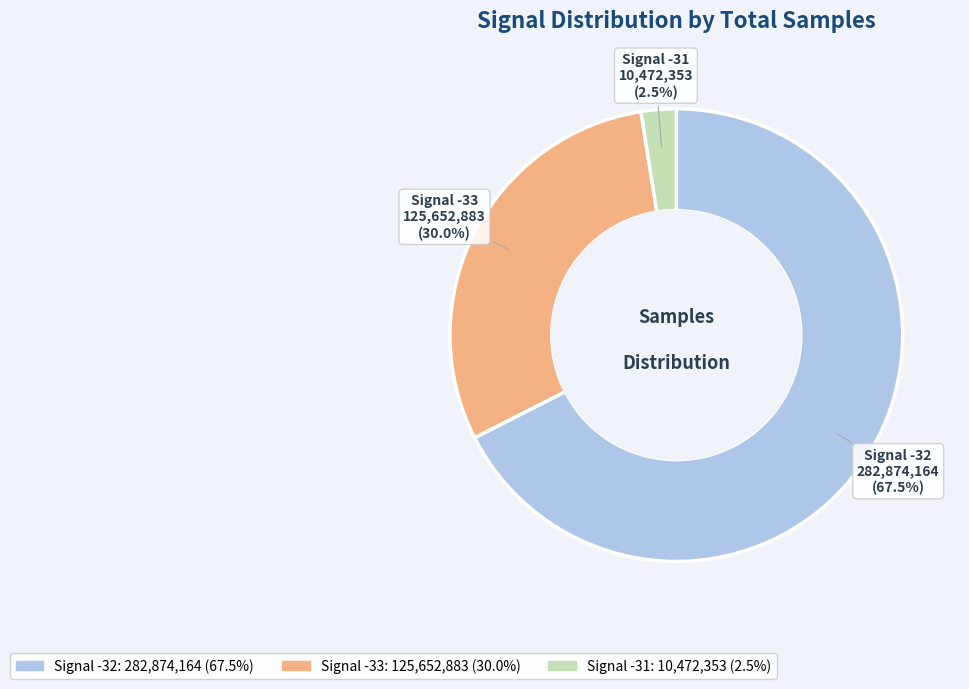

Does any single category account for the majority?

Yes